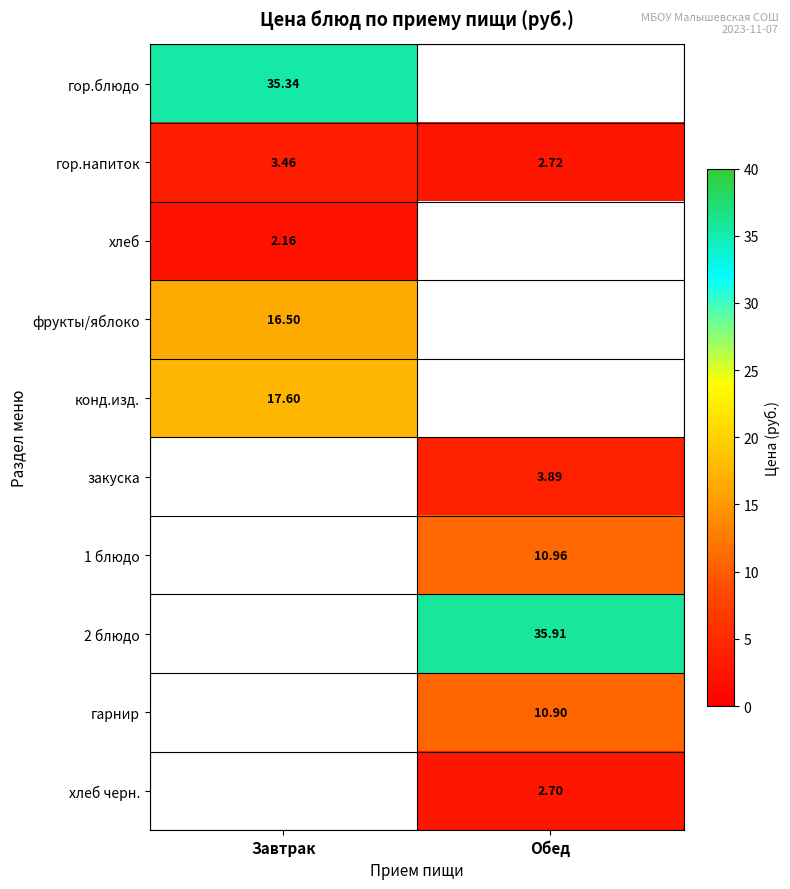

At which label is гор.напиток closest to 3?

Обед